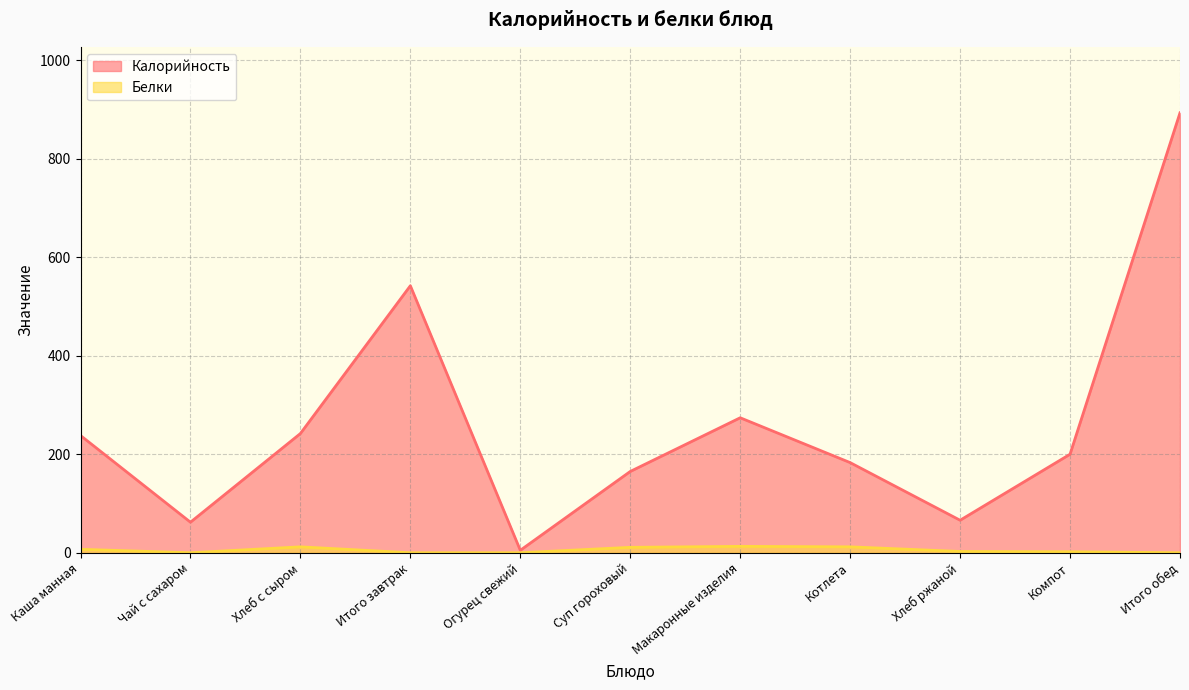

How many positive values does the Белки series have?

7